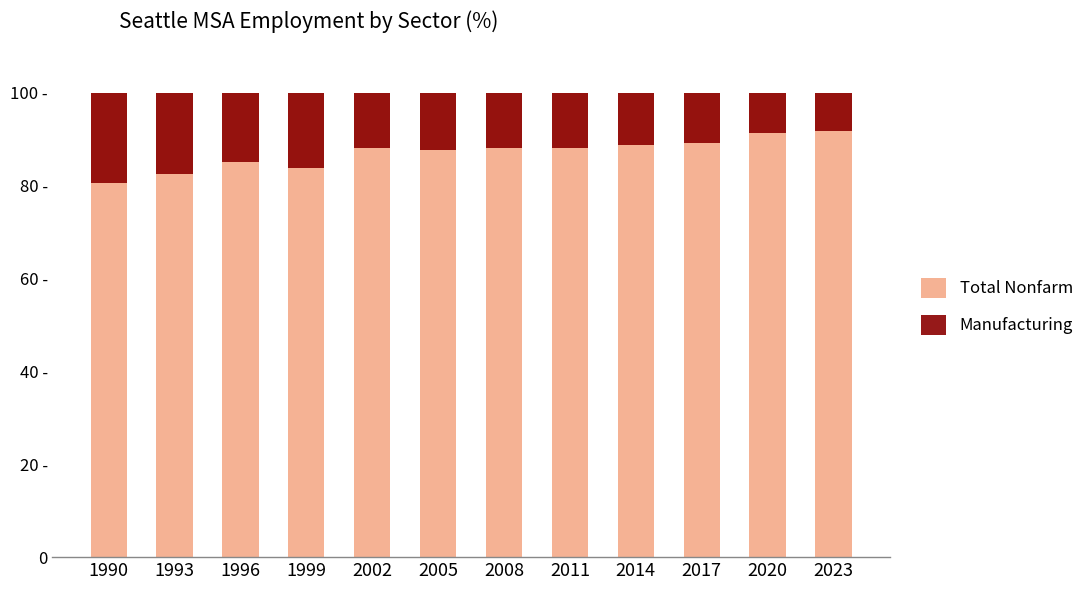

How many values in the Manufacturing series exceed 12?

6